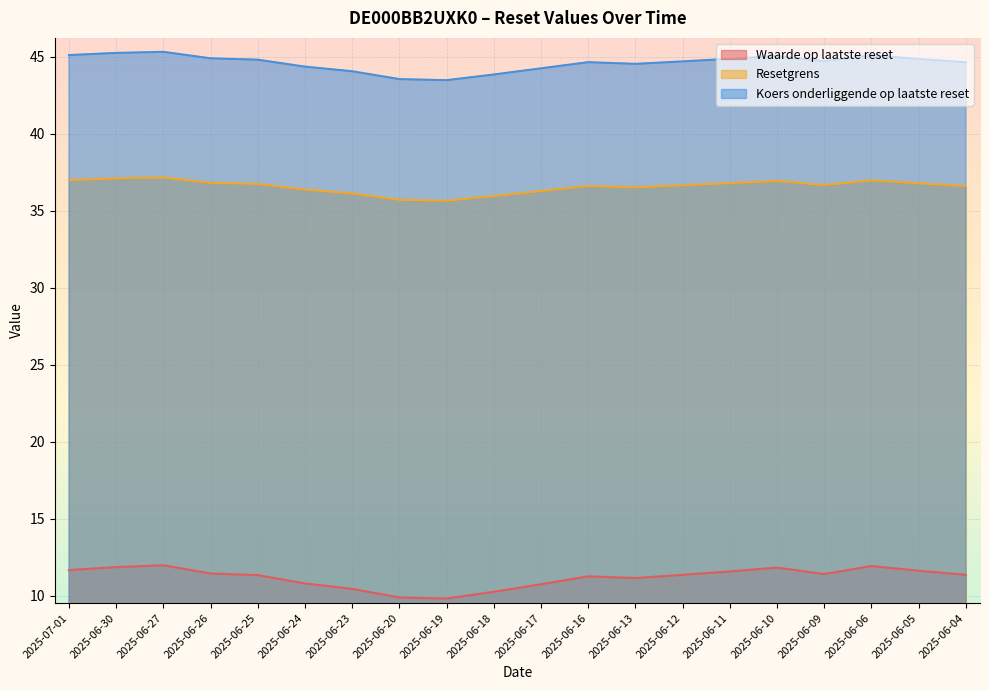

True or false: Koers onderliggende op laatste reset has a value of 12.2 at 2025-06-13.

False